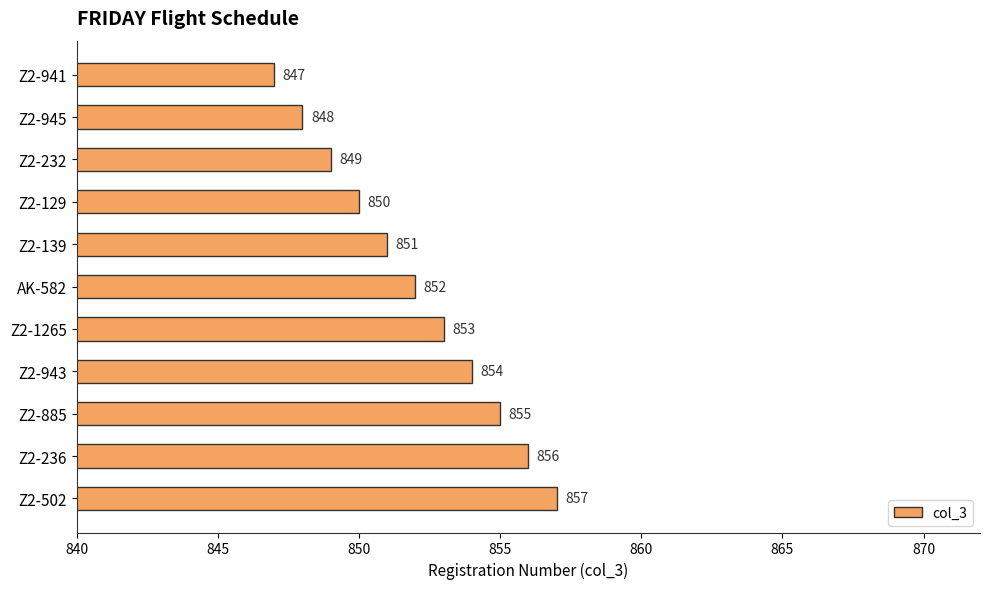

Are the bars grouped side by side (vs. stacked)?

No